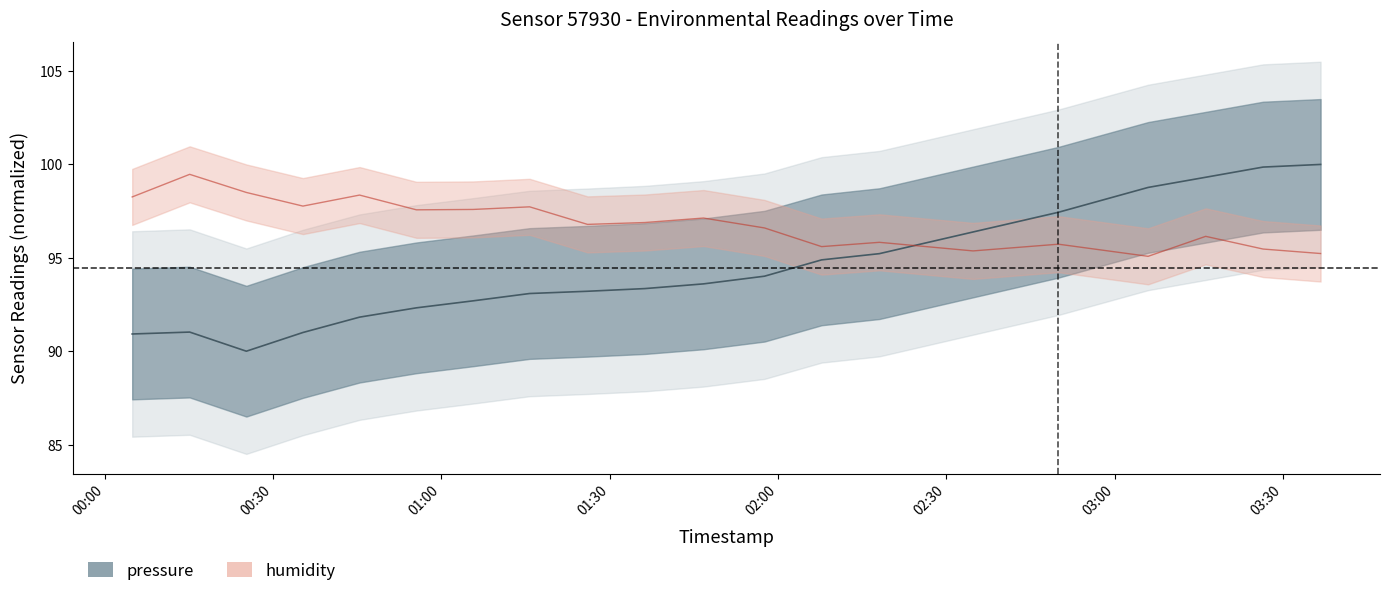

The pressure series shows 36.8 at 01:05. True or false?

False